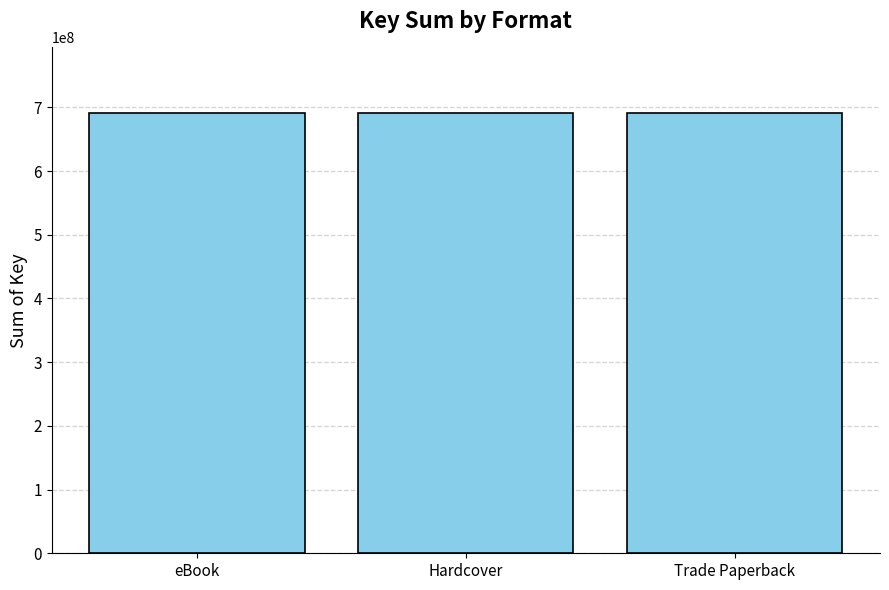

The chart shows a value of 45180142 at Hardcover. True or false?

False